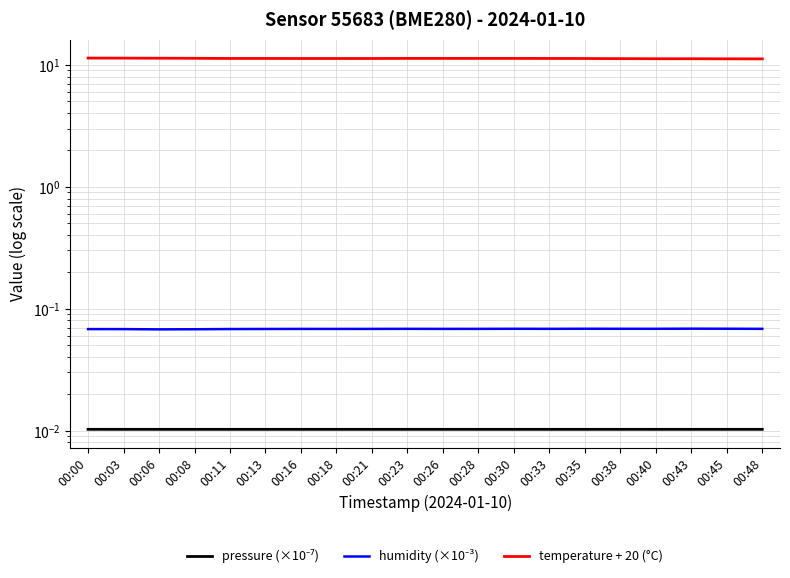

What is the approximate value of humidity (×10⁻³) at 00:40?

0.1